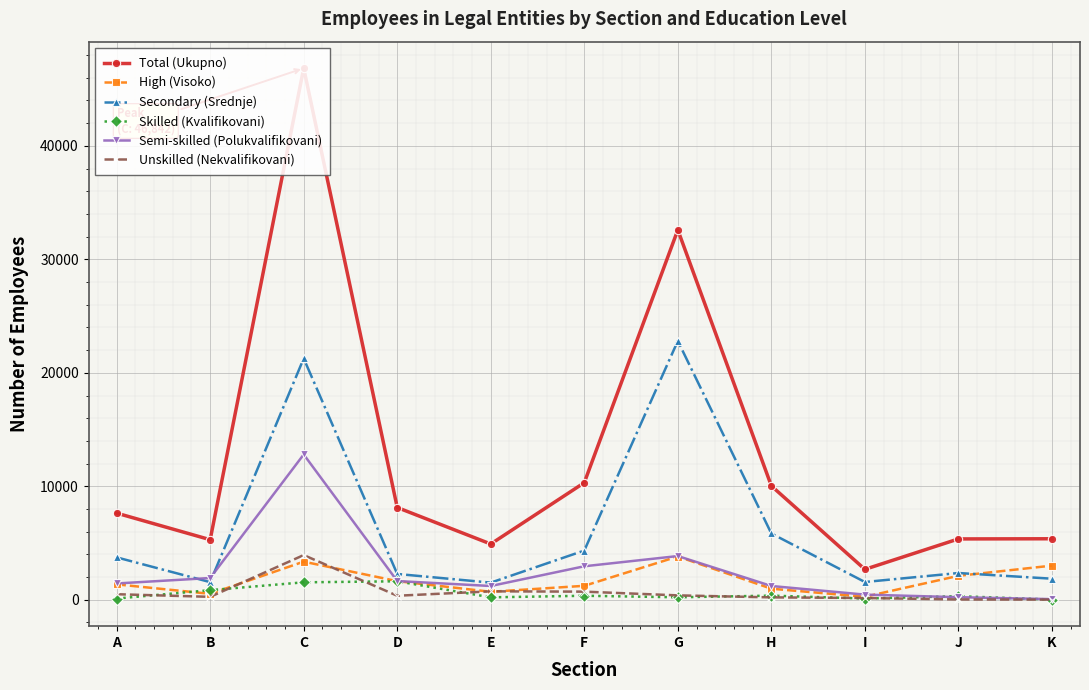

At which category is the sum across all series the highest?

C